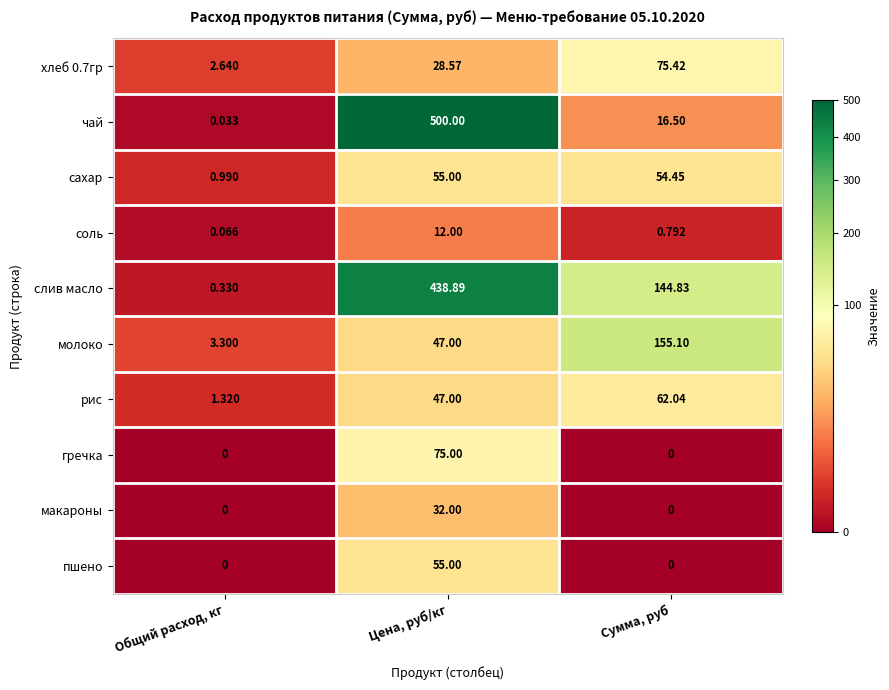

Which series changed the most between Цена, руб/кг and Сумма, руб?

чай